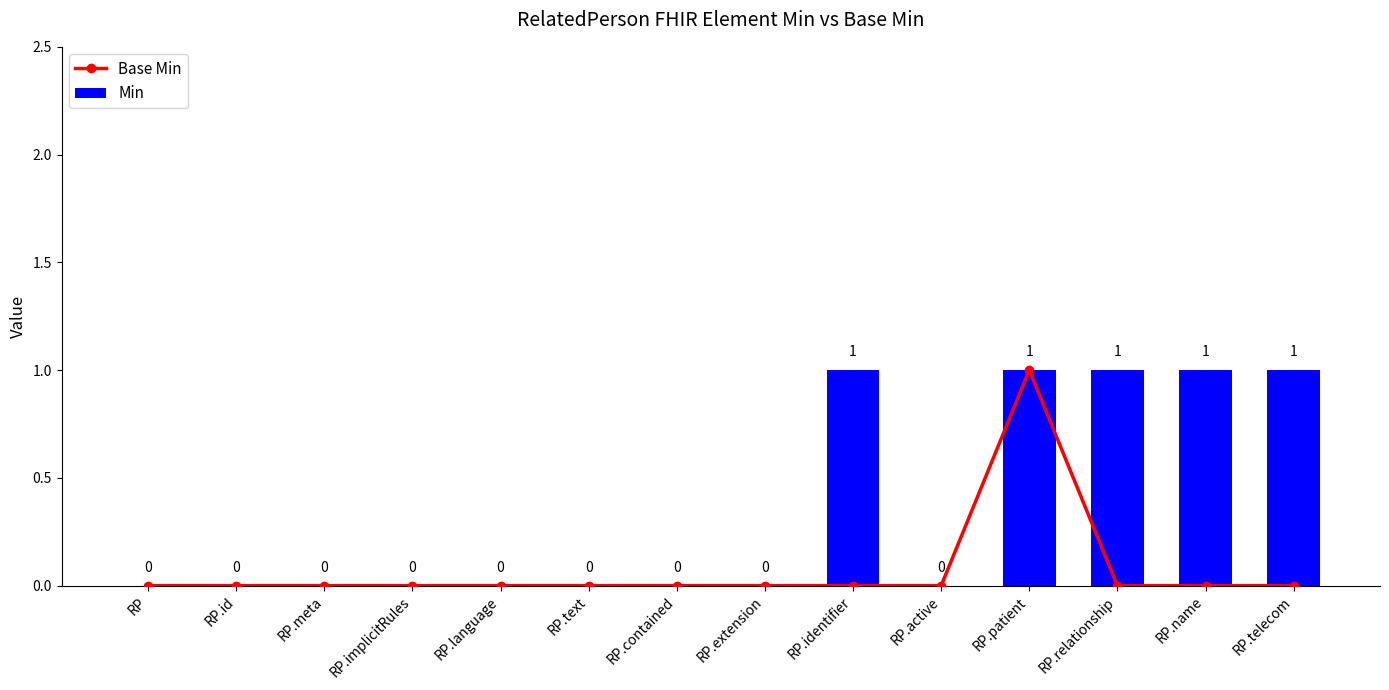

Rank the series by their average value, from lowest to highest.

Base Min, Min